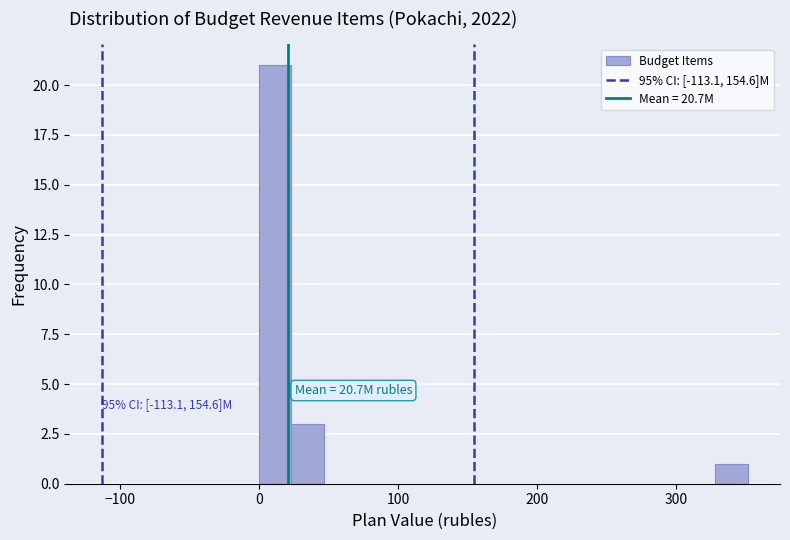

Around what value on the x-axis is the tallest bar? Give the approximate position of its centre, as read against the axis.

10